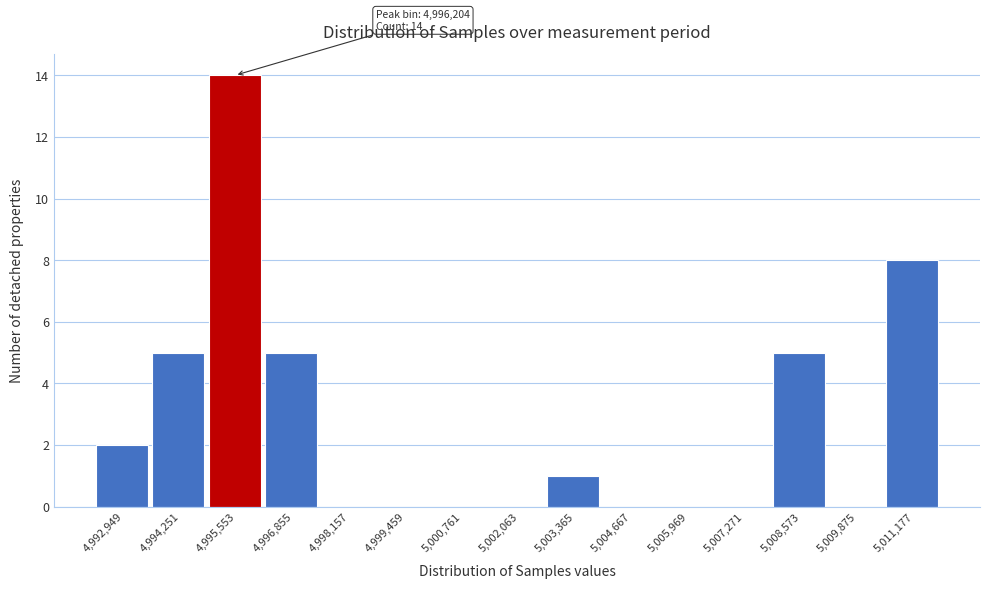

Reading right to left, what are all the values shown in this chart?

5,011,177=8	5,009,875=0	5,008,573=5	5,007,271=0	5,005,969=0	5,004,667=0	5,003,365=1	5,002,063=0	5,000,761=0	4,999,459=0	4,998,157=0	4,996,855=5	4,995,553=14	4,994,251=5	4,992,949=2